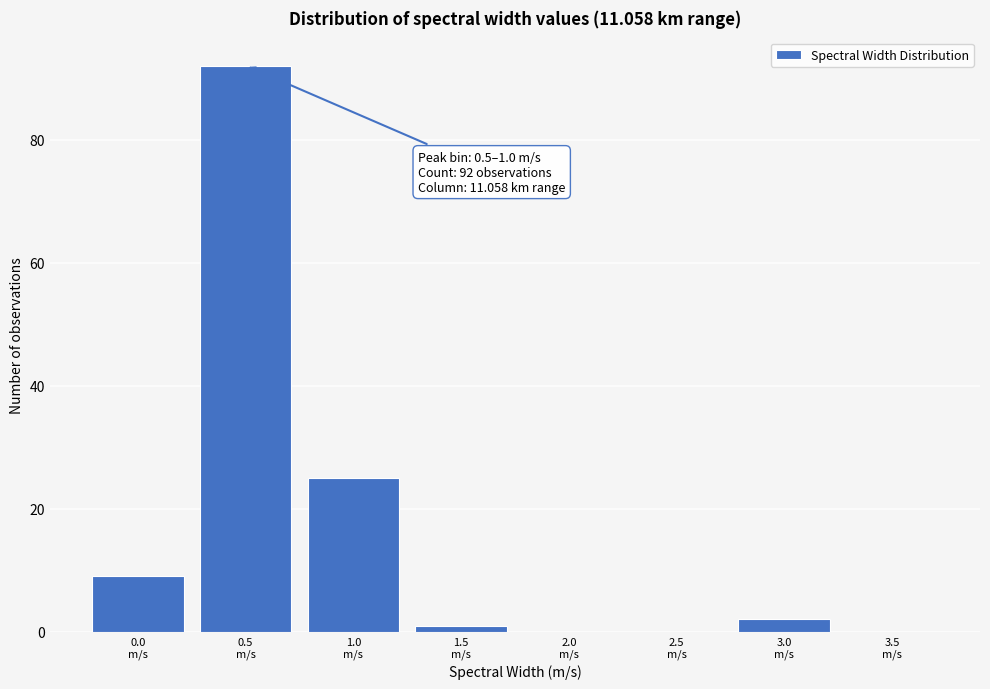

What is the greatest value displayed?

92